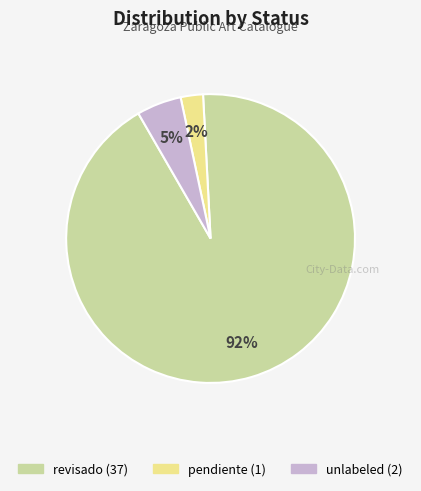

Is there a majority slice in this chart?

Yes